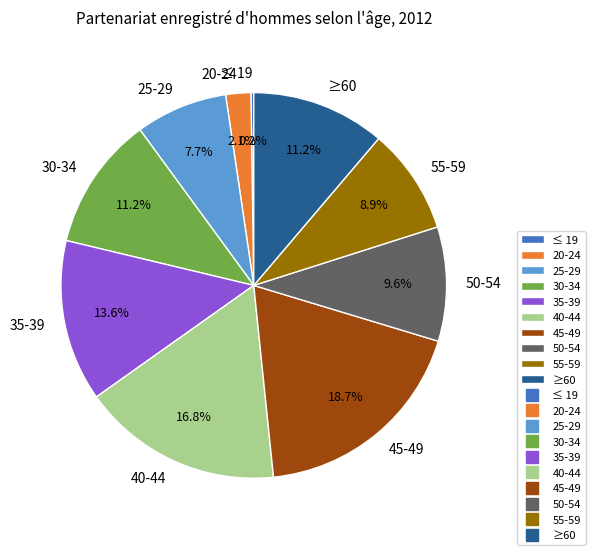

What is the largest slice in the pie chart?

45-49